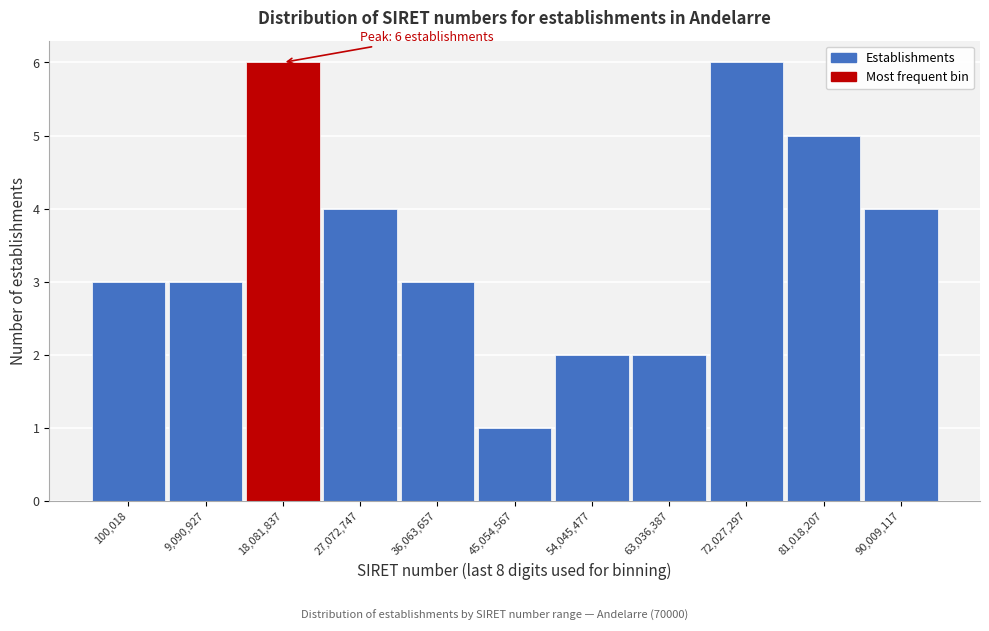

Reading right to left, list all the values displayed in this chart.

4	5	6	2	2	1	3	4	6	3	3